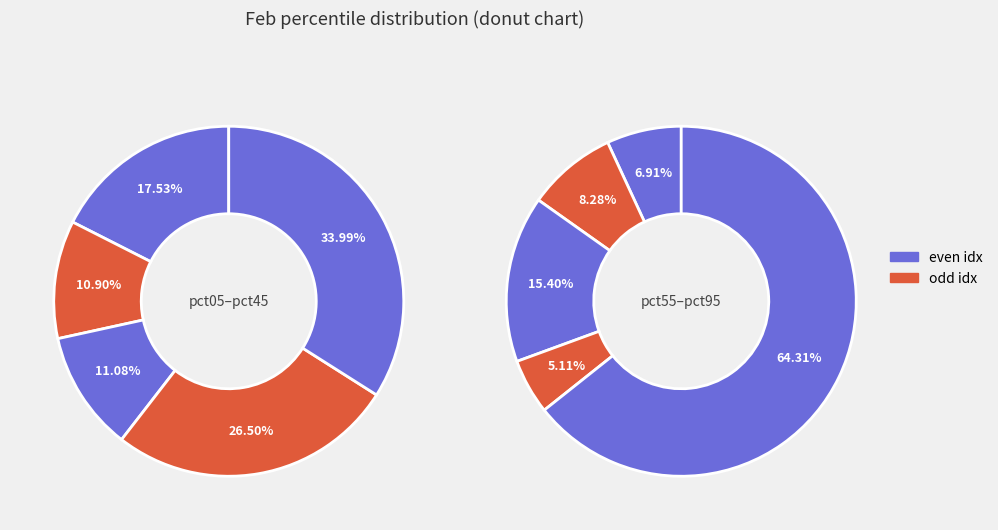

Which slice is the largest?

pct95